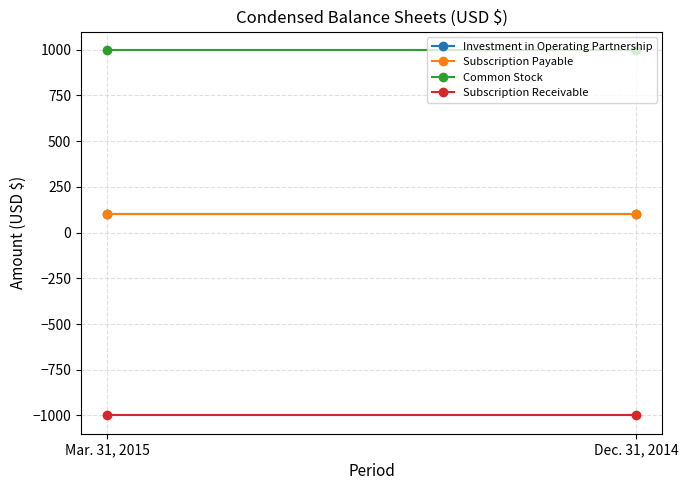

How many data points does each series have?

2